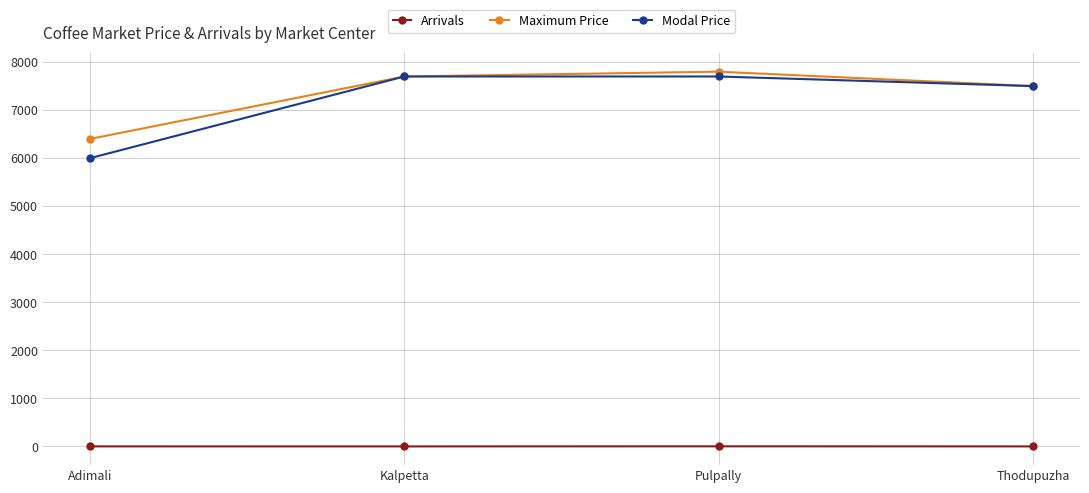

The Arrivals series shows 0.5 at Adimali. True or false?

True